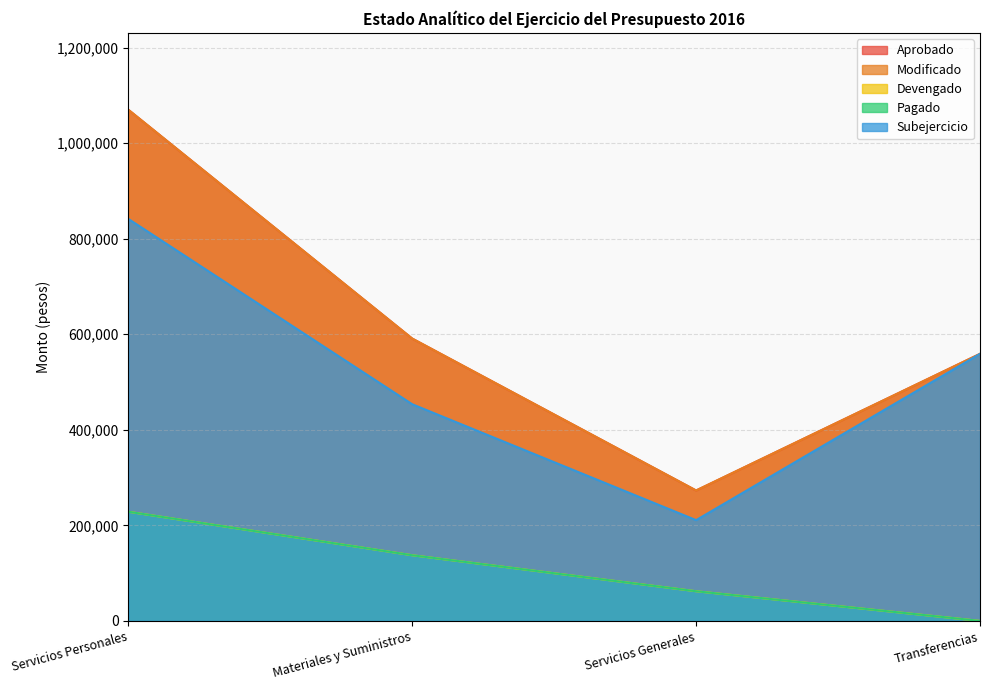

Reading left to right, what are all the values shown in this chart?

Aprobado: 1070000	591000	273000	559000
Modificado: 1070000	591000	273000	559000
Devengado: 228508	137446	62084	0
Pagado: 228508	137446	62084	0
Subejercicio: 841492	453554	210916	559000